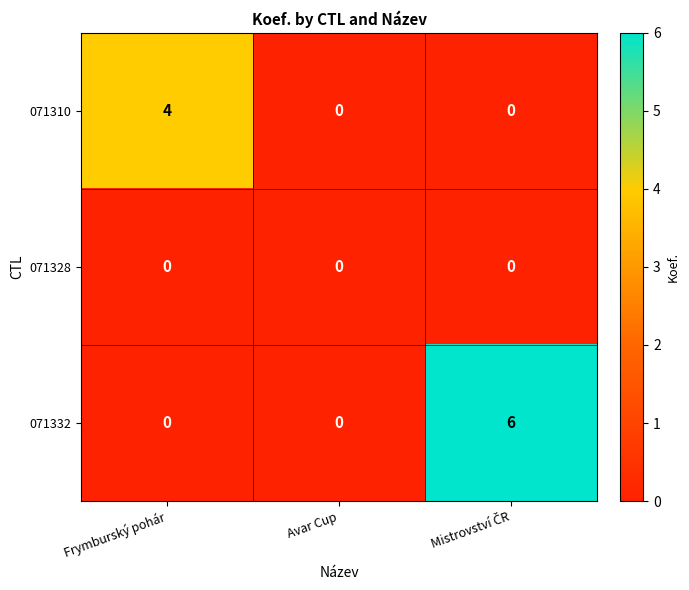

What is the total value across all series at Frymburský pohár?

4